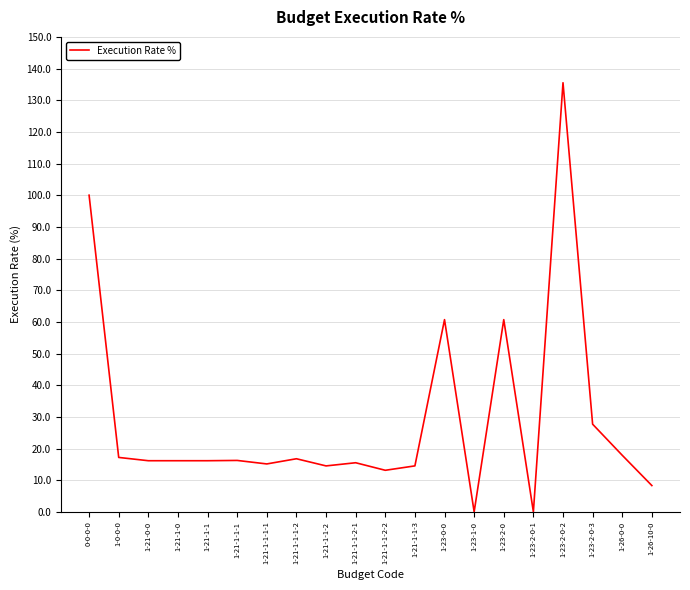

The chart shows a value of 3.1 at 1-21-1-1-3. True or false?

False